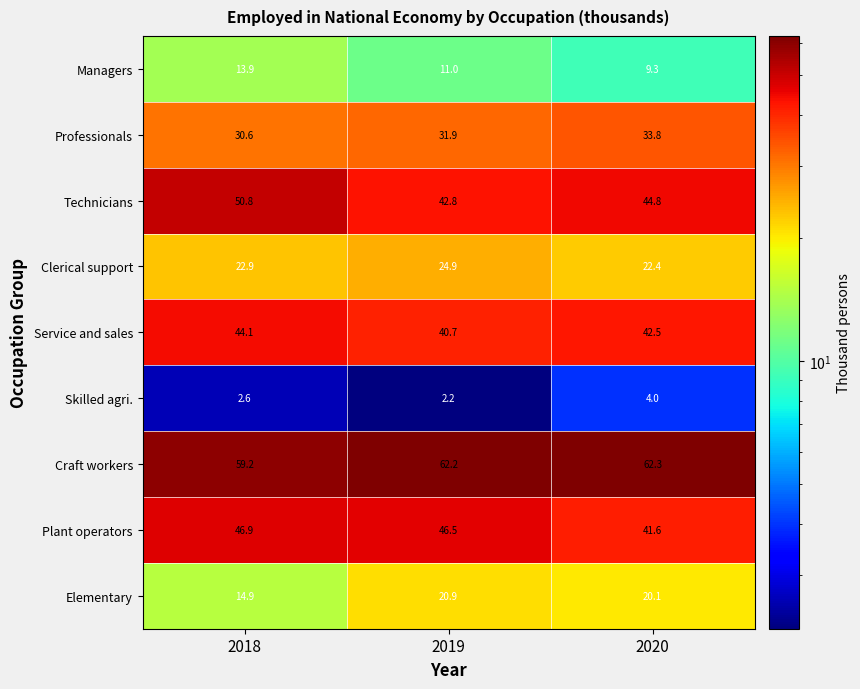

What is the spread (max minus min) of values at 2018?

56.6